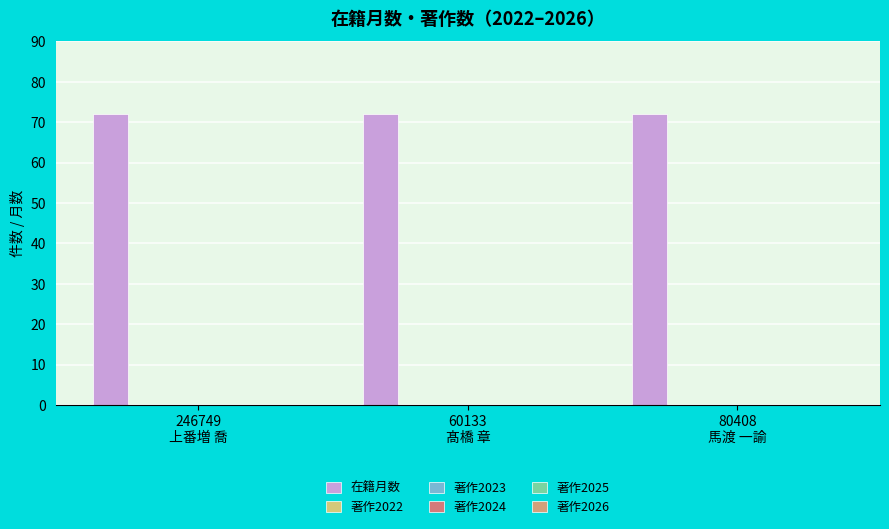

Reading right to left, list all the values displayed in this chart.

在籍月数: 72	72	72
著作2022: 0	0	0
著作2023: 0	0	0
著作2024: 0	0	0
著作2025: 0	0	0
著作2026: 0	0	0